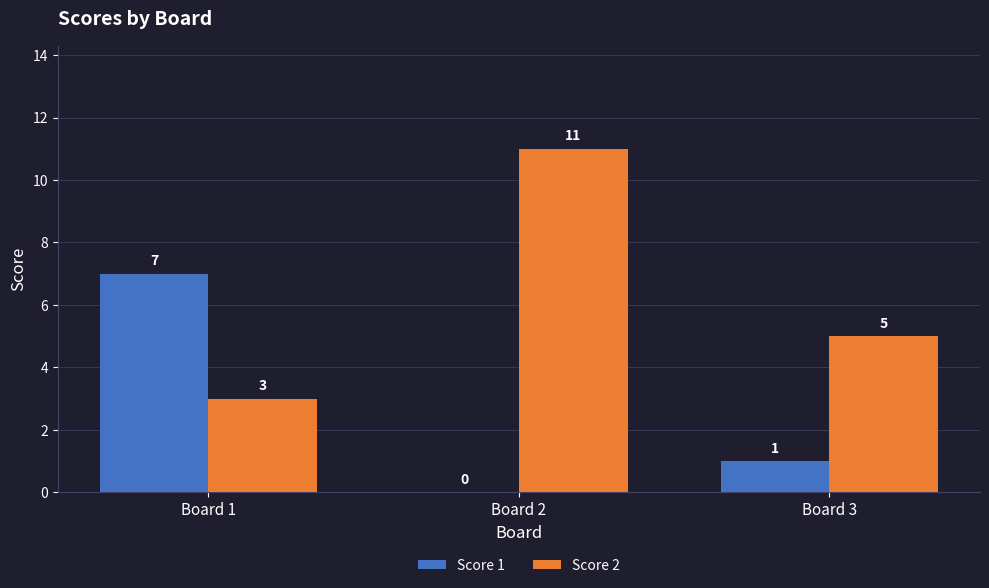

Which series changed the most between Board 1 and Board 3?

Score 1